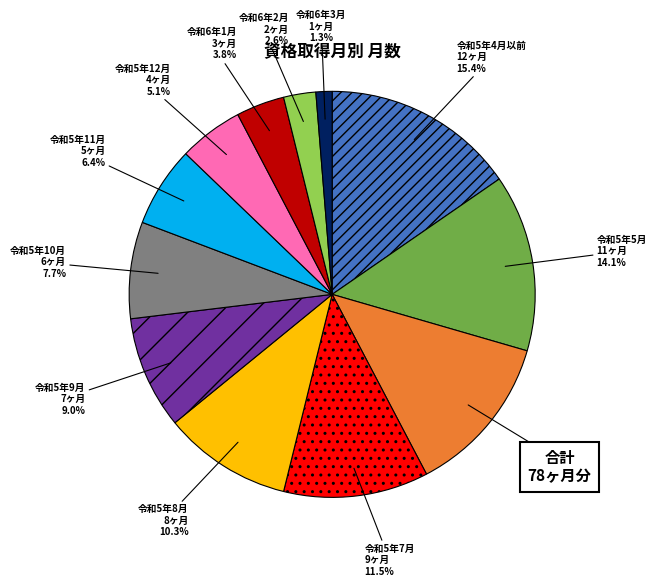

To the nearest percent, what is the difference between the largest and smallest slice percentages?

14%